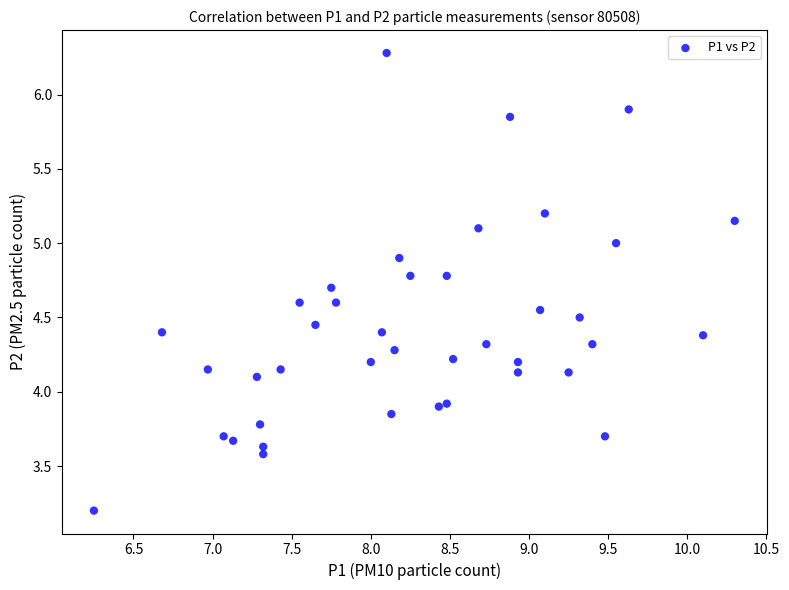

What is the range of Y values (max minus min)?

3.1